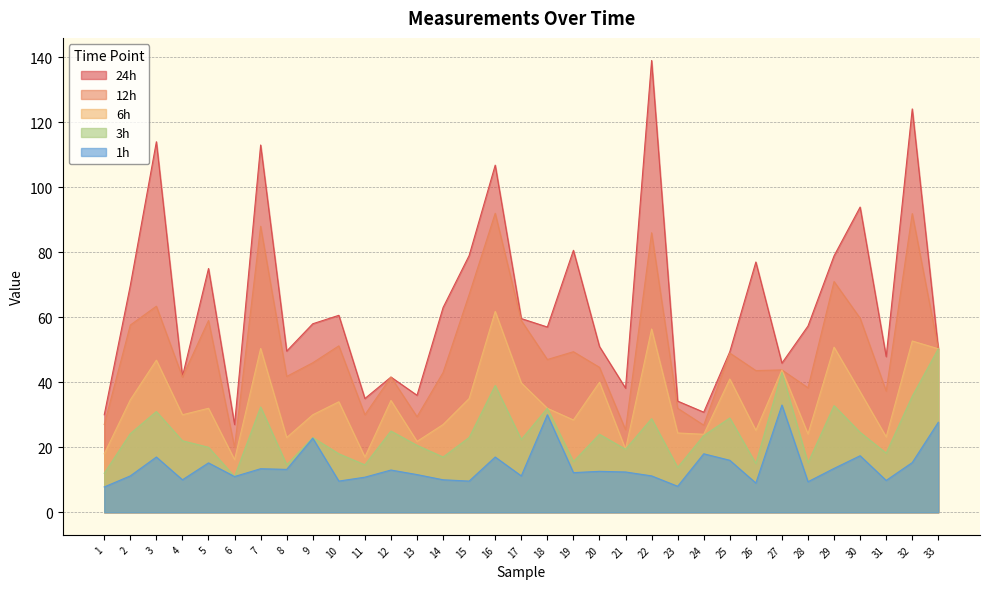

The value of 1h at 15 is 16.9. True or false?

False